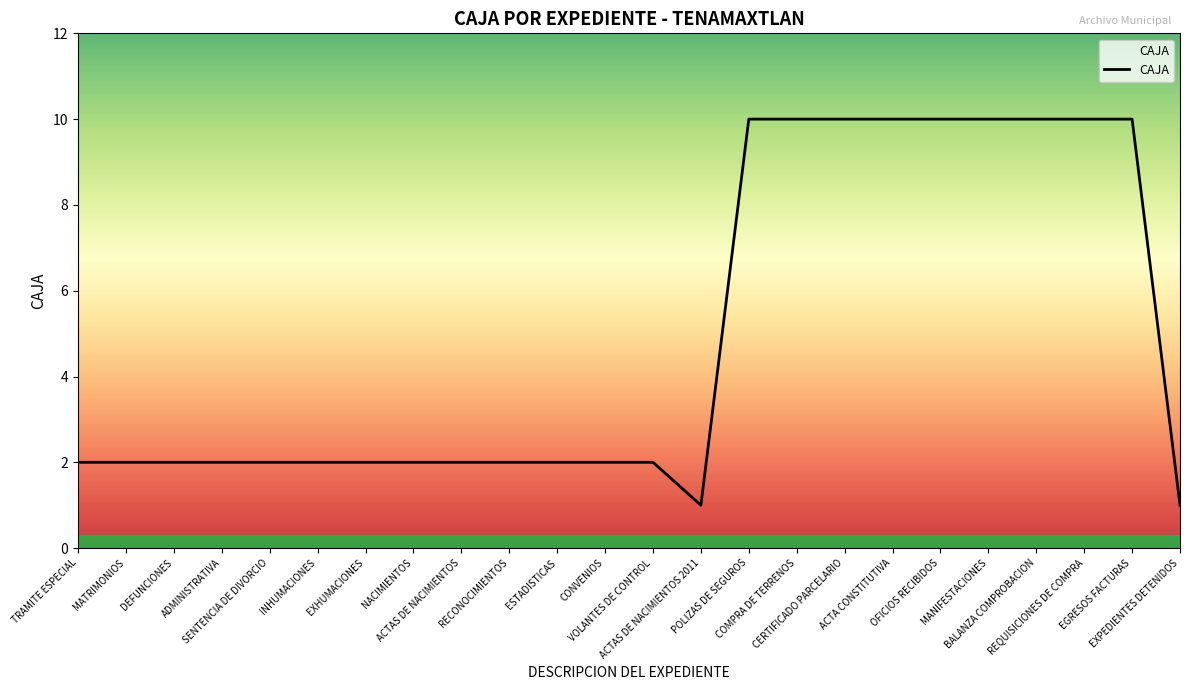

What is the maximum value shown in the chart?

10